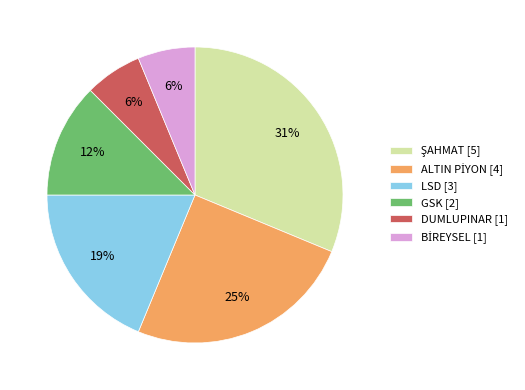

Do GSK [2] and DUMLUPINAR [1] together represent more than half of the pie?

No